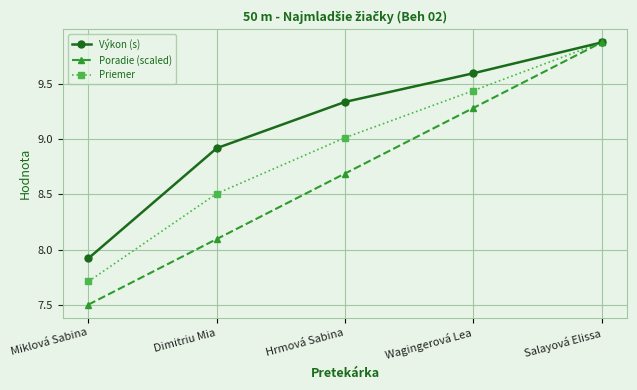

Rank the series at Wagingerová Lea from lowest to highest value.

Poradie (scaled), Priemer, Výkon (s)